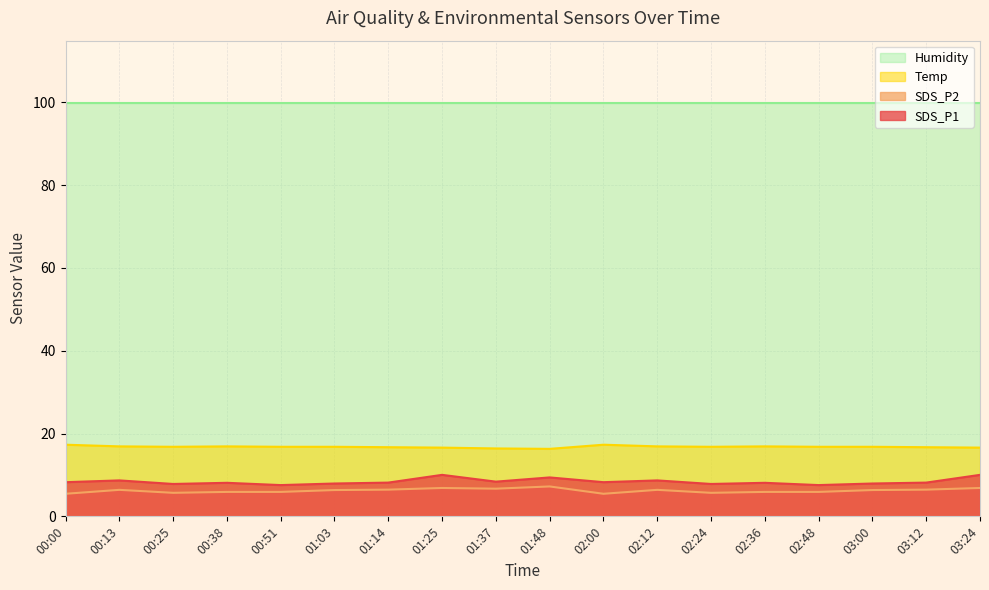

Which series changed the most between 00:51 and 03:00?

SDS_P2